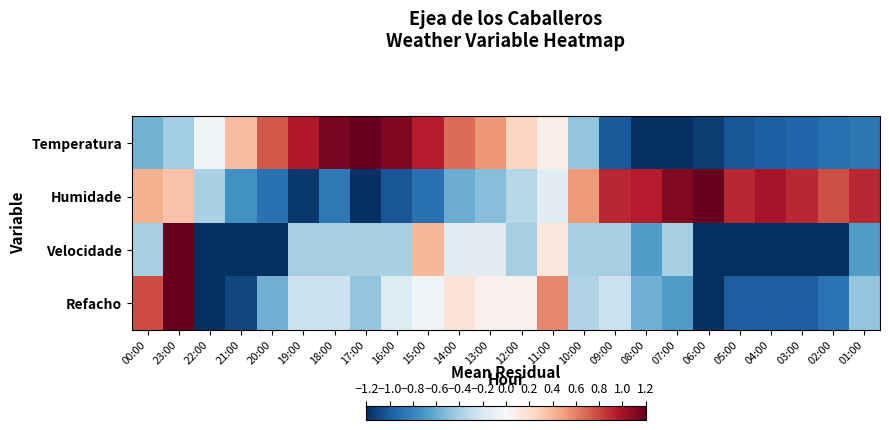

Which series has the largest range (max minus min)?

Temperatura